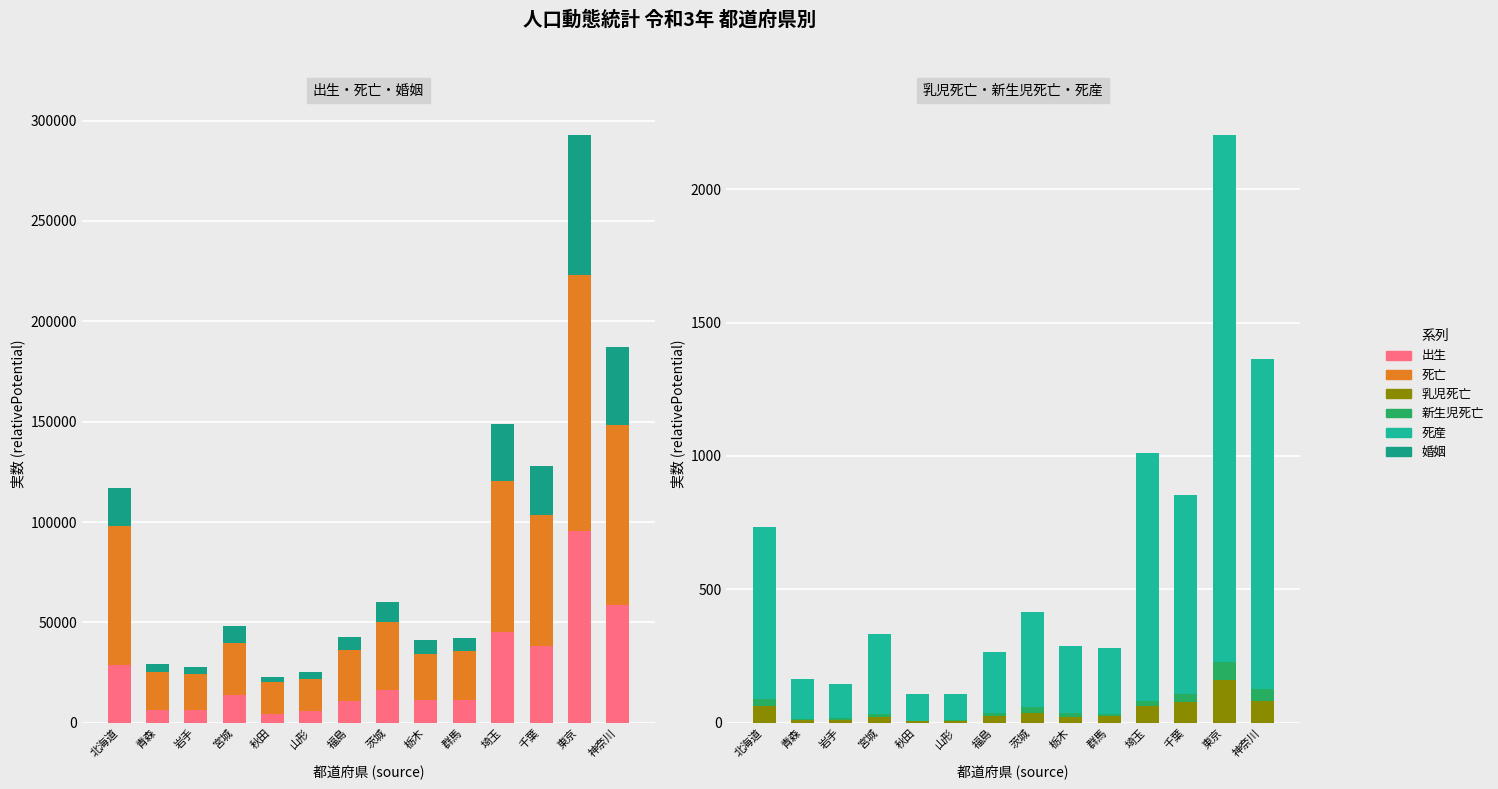

What is the greatest value displayed?

127649